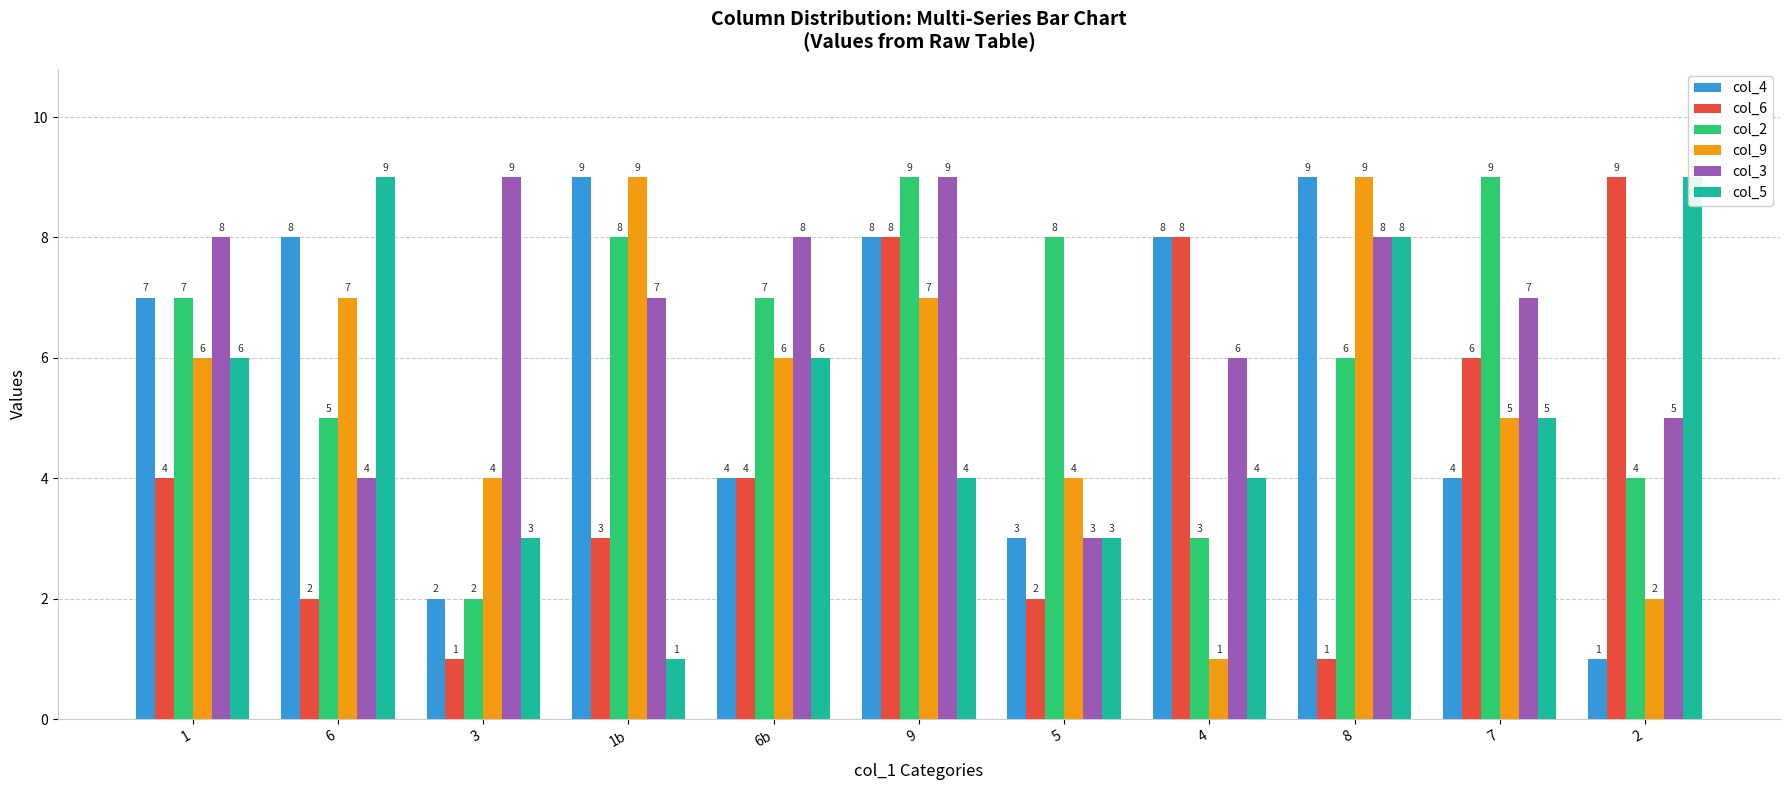

Is it true that col_6 equals 6 at 7?

True